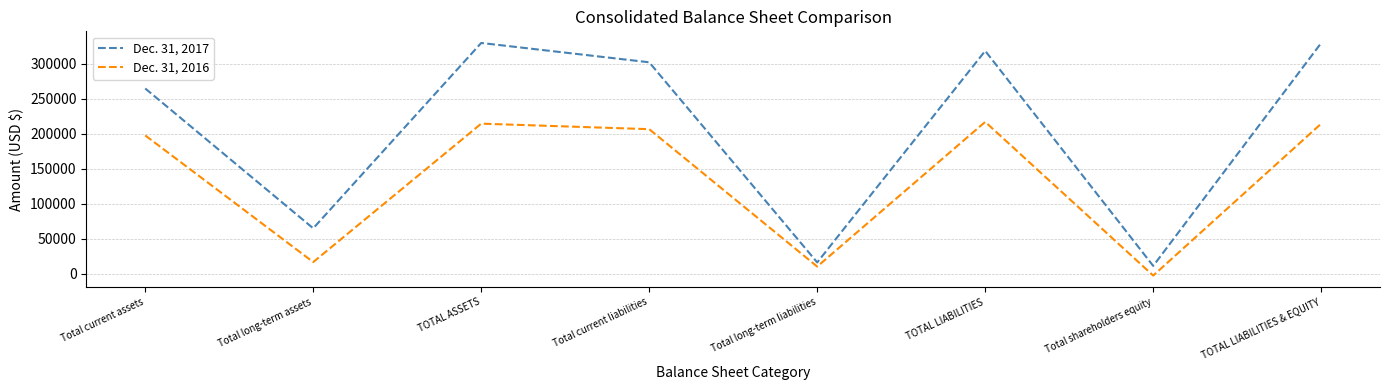

At how many categories does at least one series exceed 220469?

5